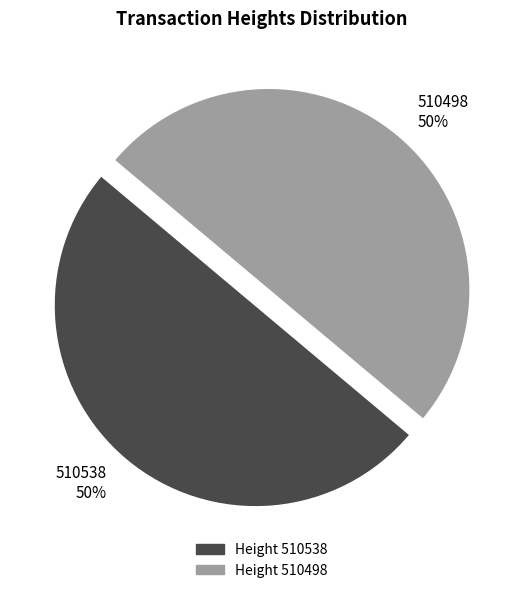

True or false: 510498 accounts for 50% of the total.

True